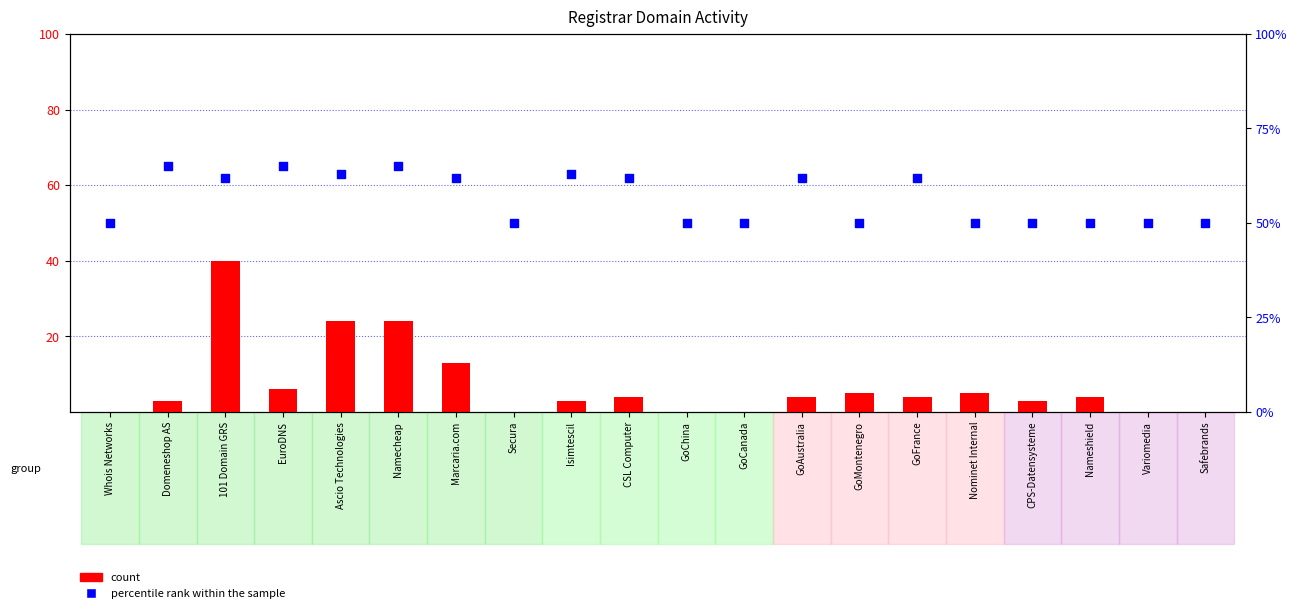

At how many categories does at least one series exceed 53?

10